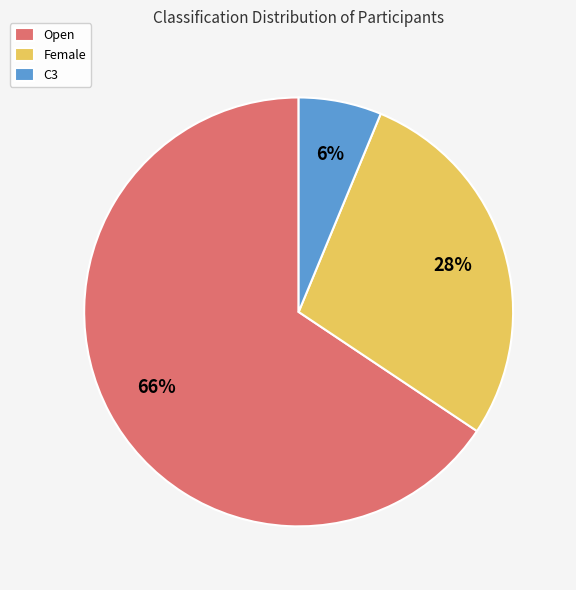

Between C3 and Female, which is larger?

Female